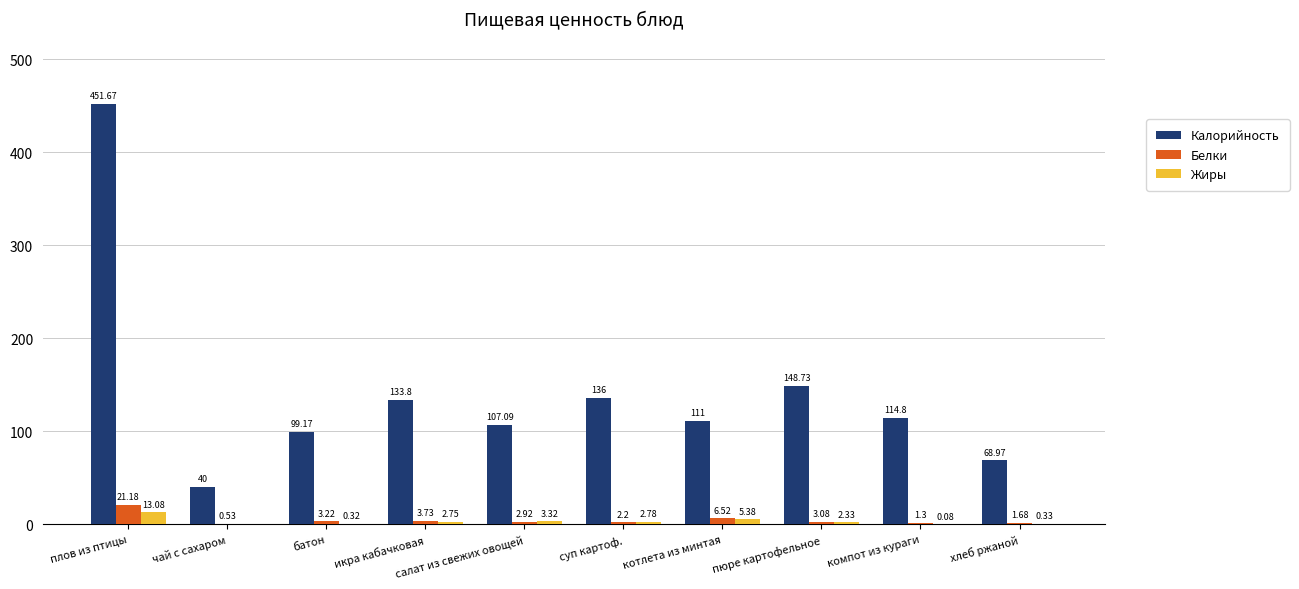

Which series has the largest total across all categories?

Калорийность